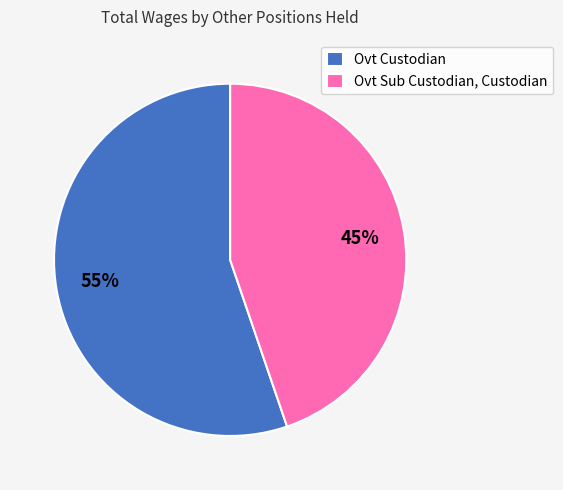

Is the sum of Ovt Sub Custodian, Custodian and Ovt Custodian greater than half?

Yes